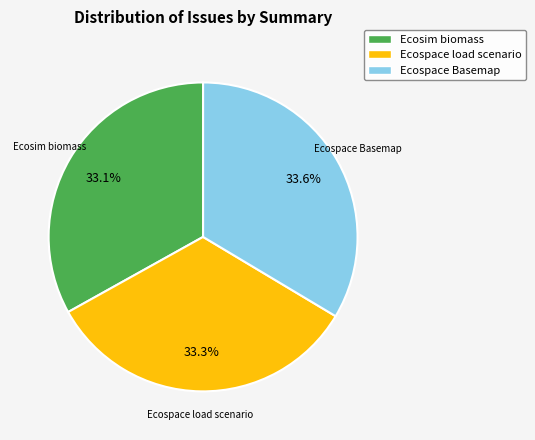

Is there any slice that represents more than half of the pie?

No